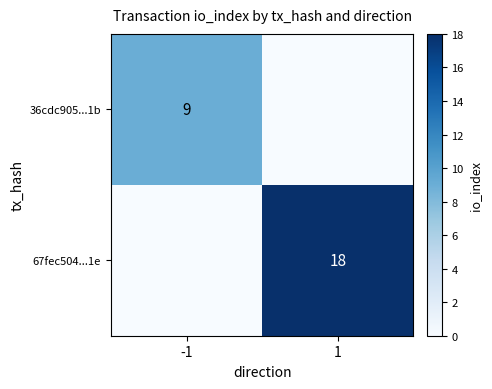

True or false: 36cdc905...1b has a value of 15 at -1.

False